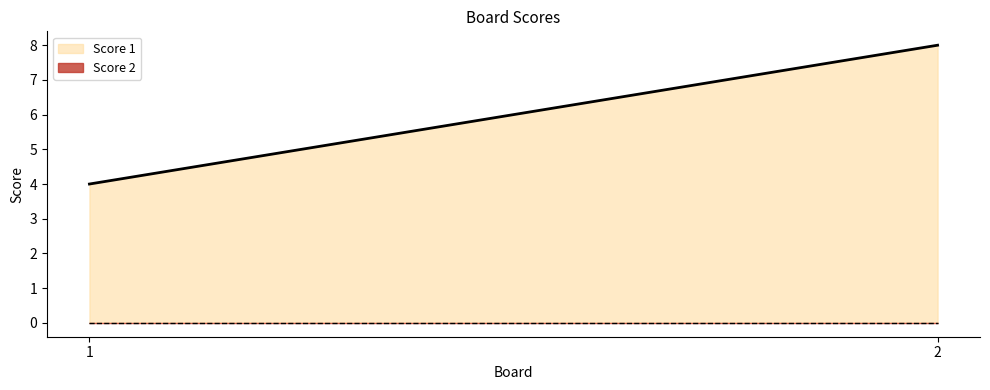

What is the sum of the Score 1 values at 1 and 2?

12